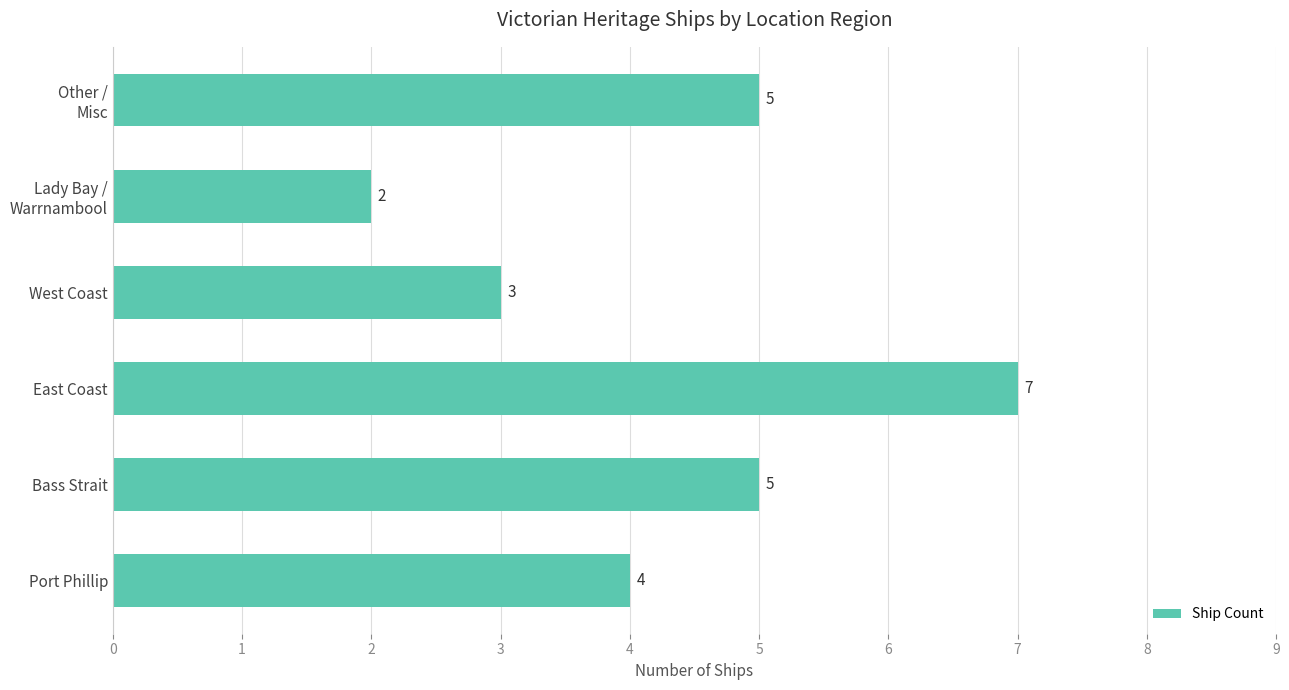

What is the ratio of the value at Bass Strait to the value at West Coast?

1.7